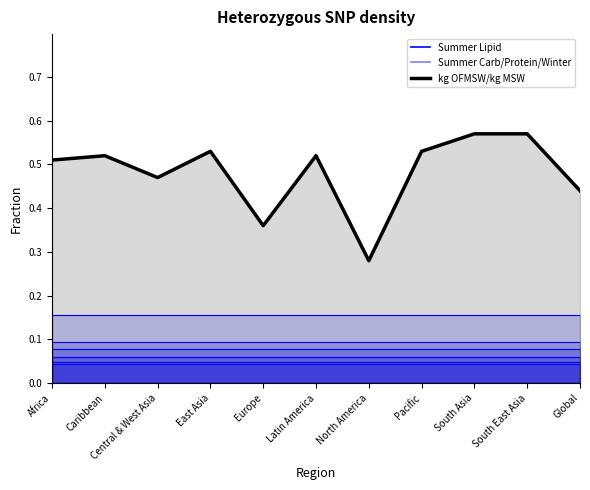

Reading right to left, transcribe all the data shown in this chart.

0.4	0.6	0.6	0.5	0.3	0.5	0.4	0.5	0.5	0.5	0.5